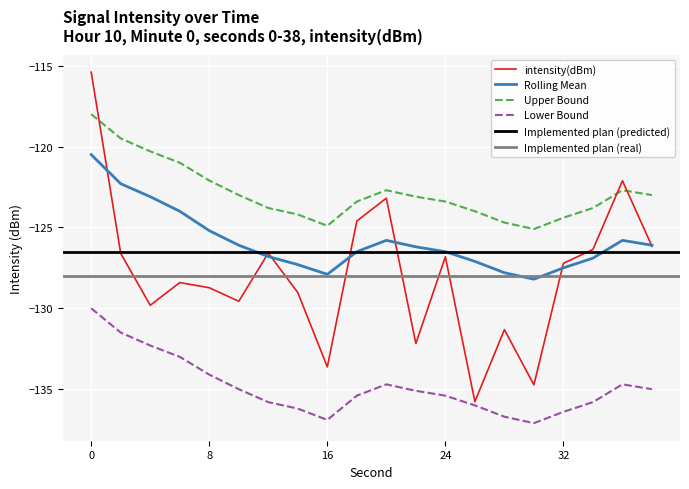

At which category does lower_bound reach its first local valley?

16